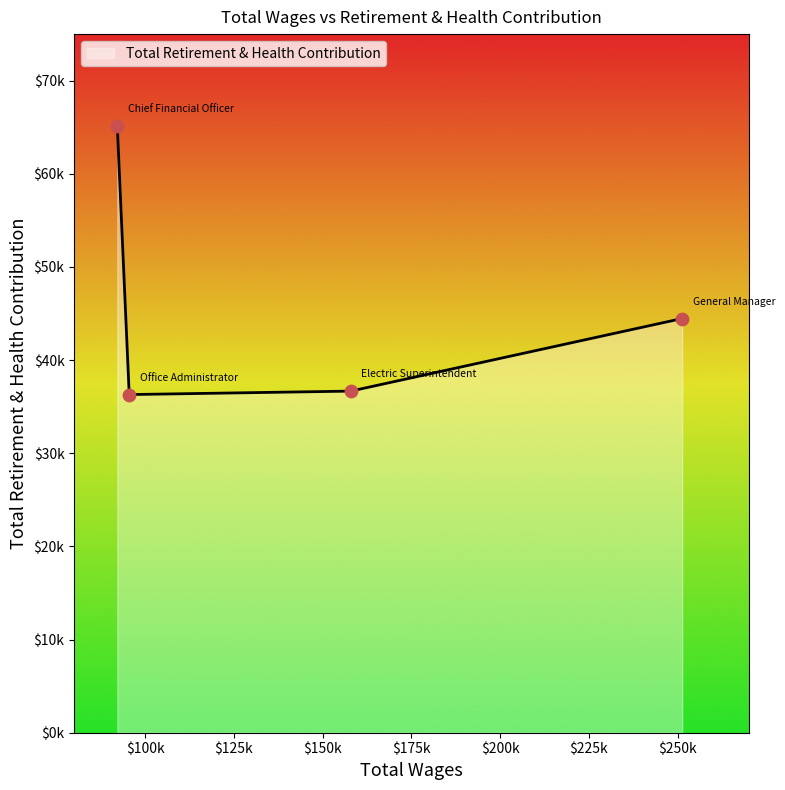

Is this an area chart (filled region under the line)?

Yes